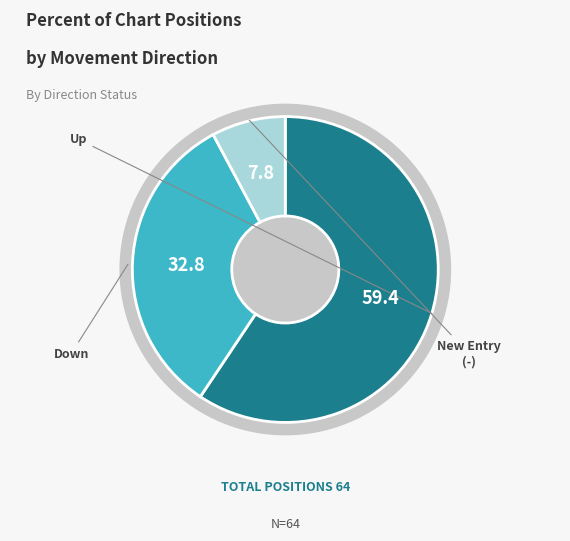

Is the sum of up and down greater than half?

Yes